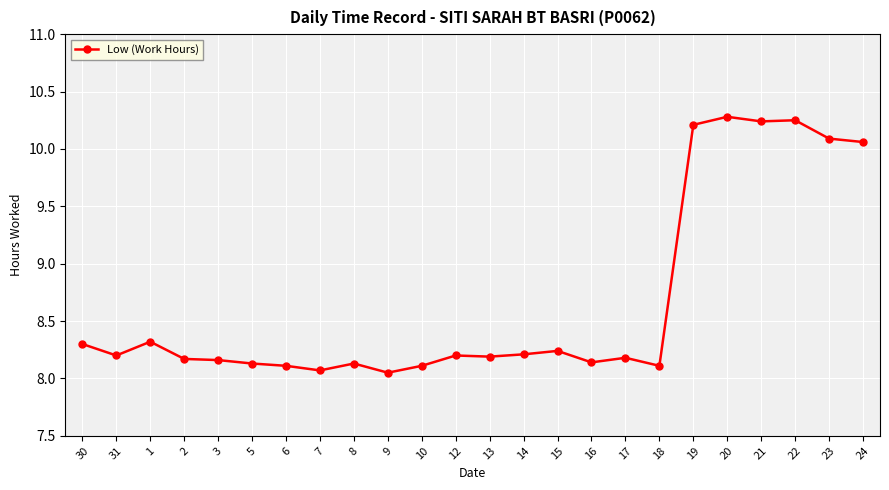

What position from the left is 3?

5